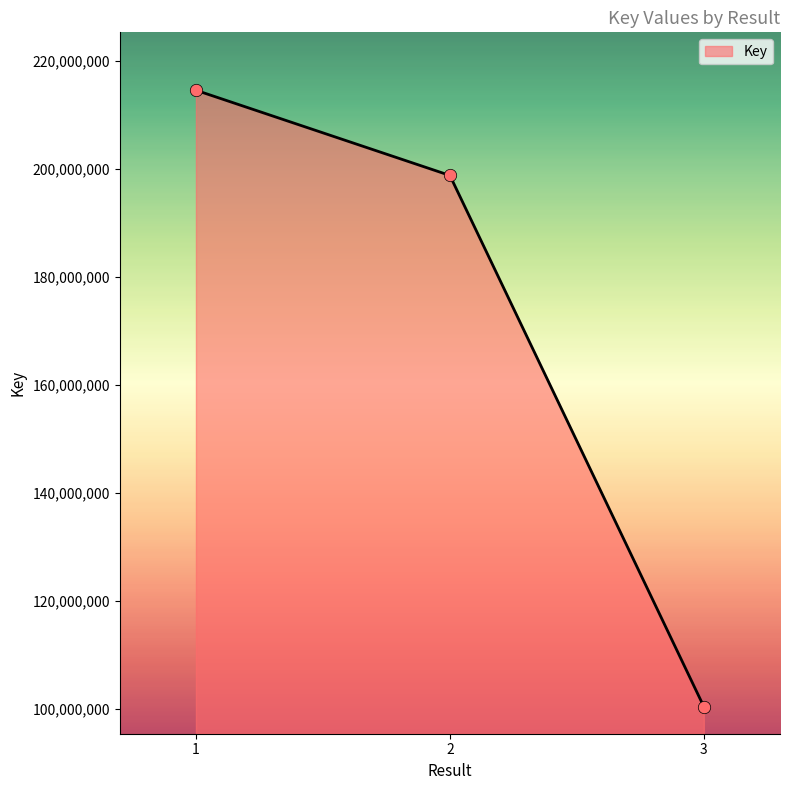

Which has a higher value, 2 or 1?

1